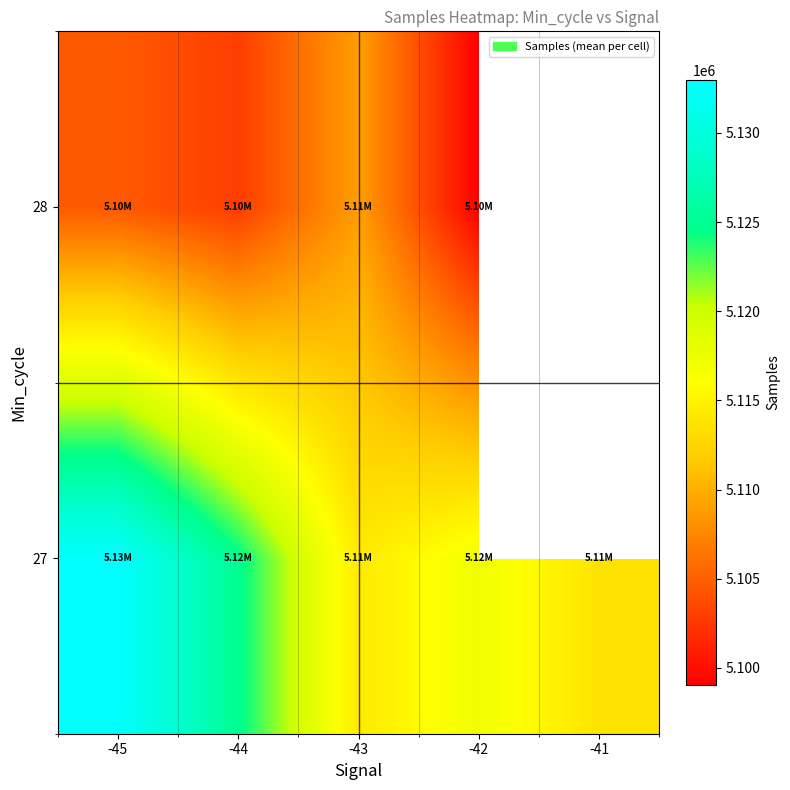

The value of 27 at -45 is 1662814.0. True or false?

False